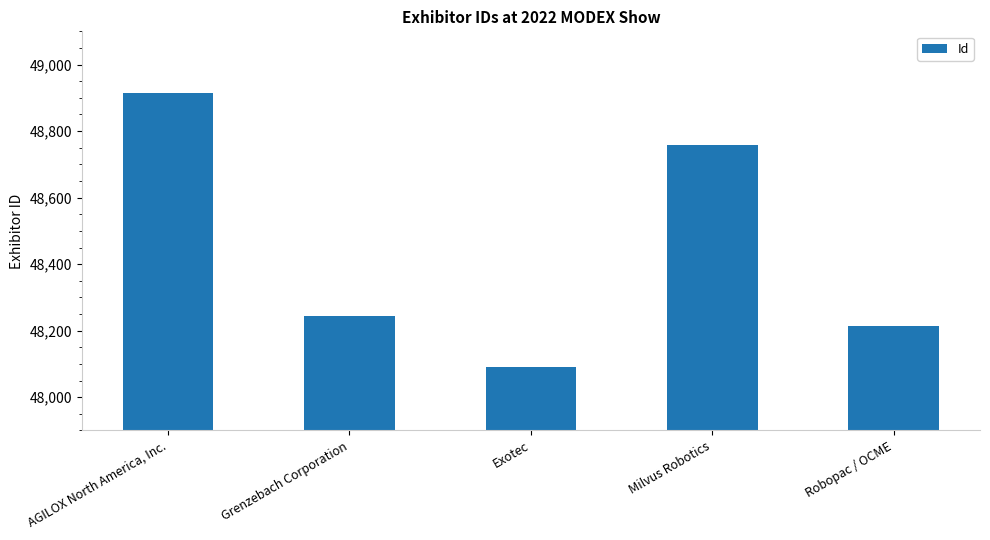

At which label does the data first exceed 48244?

AGILOX North America, Inc.